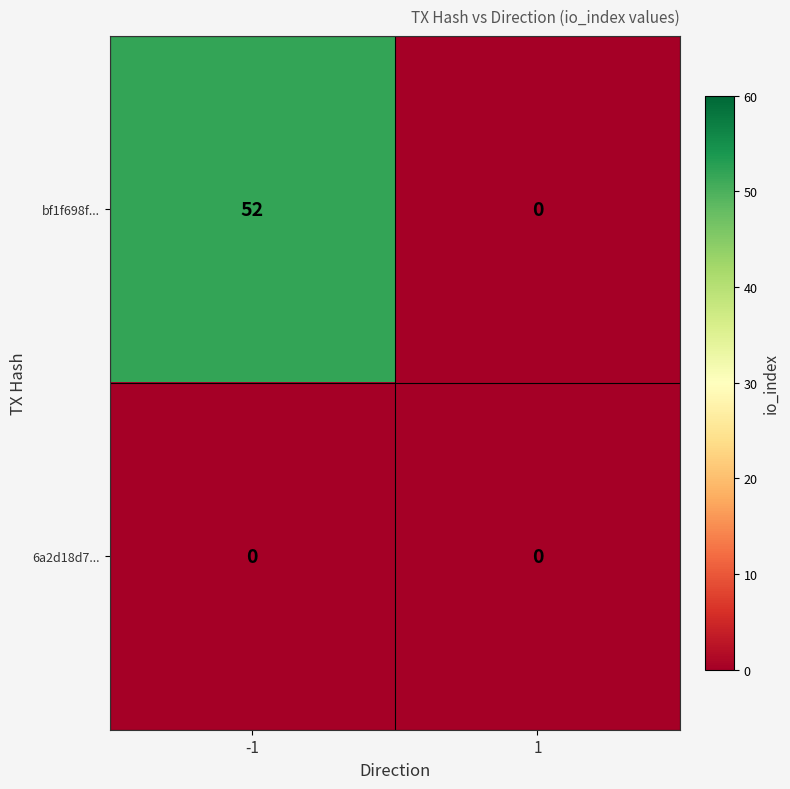

Reading right to left, extract all data points from this chart.

bf1f698f...: 0	52
6a2d18d7...: 0	0